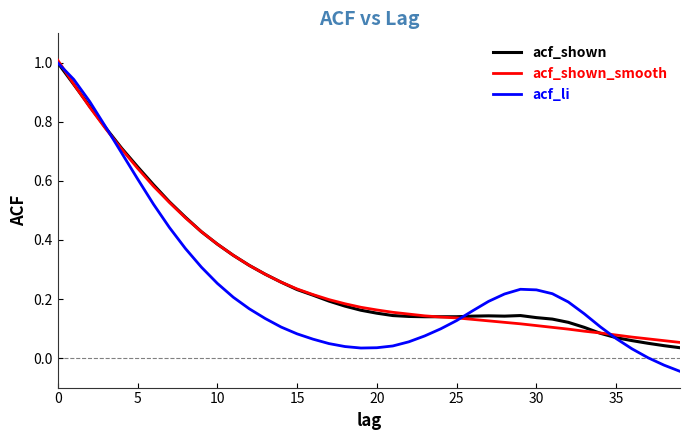

Which series has the largest range (max minus min)?

acf_li